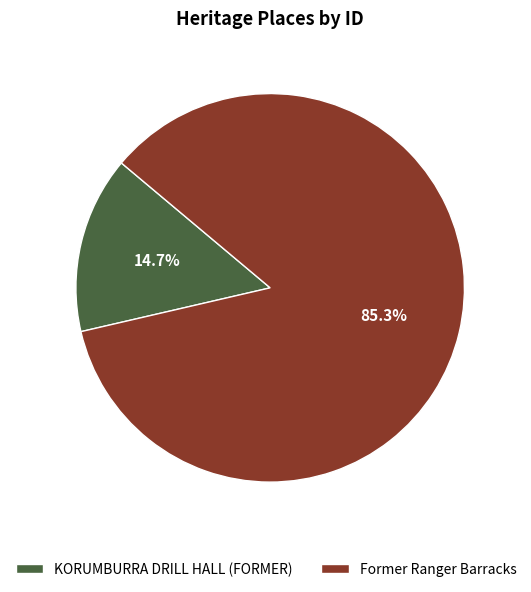

True or false: KORUMBURRA DRILL HALL (FORMER) accounts for 15% of the total.

True